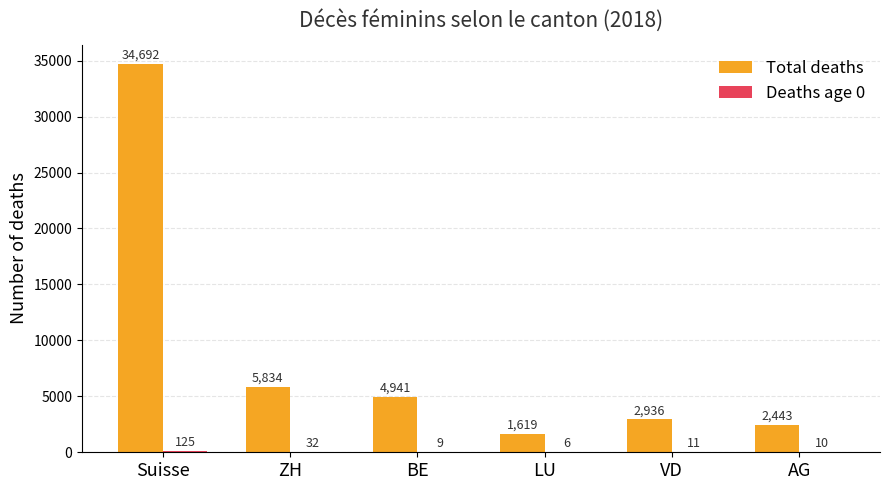

What is the sum of the Total deaths values at LU and BE?

6560